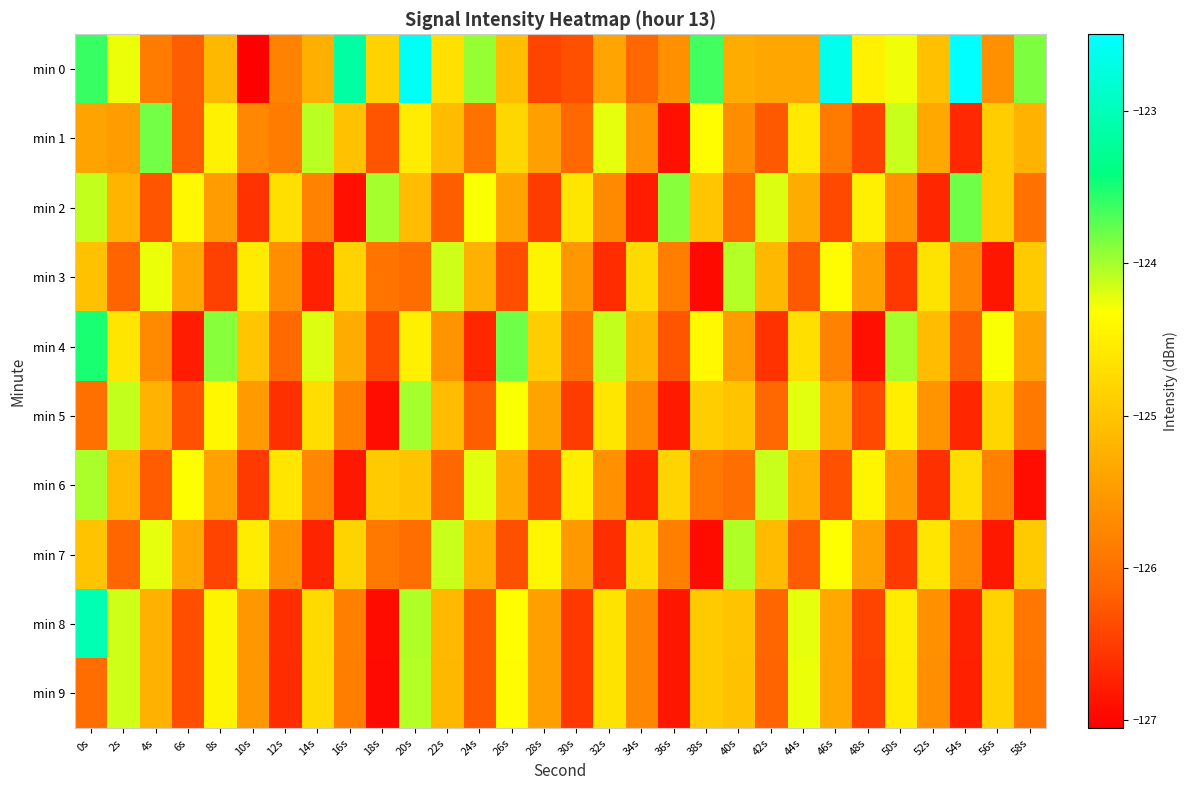

Reading left to right, transcribe all the data shown in this chart.

min 0: 0s=-123.6	2s=-124.3	4s=-125.9	6s=-126.2	8s=-125.2	10s=-127.0	12s=-125.8	14s=-125.3	16s=-123.2	18s=-124.8	20s=-122.6	22s=-124.7	24s=-124.0	26s=-125.1	28s=-126.4	30s=-126.3	32s=-125.4	34s=-126.1	36s=-125.6	38s=-123.6	40s=-125.3	42s=-125.4	44s=-125.4	46s=-122.6	48s=-124.5	50s=-124.3	52s=-125.1	54s=-122.5	56s=-125.6	58s=-123.9
min 1: 0s=-125.4	2s=-125.5	4s=-123.8	6s=-126.2	8s=-124.5	10s=-125.7	12s=-125.9	14s=-124.1	16s=-125.1	18s=-126.3	20s=-124.5	22s=-125.1	24s=-126.0	26s=-124.8	28s=-125.5	30s=-126.1	32s=-124.2	34s=-125.6	36s=-126.9	38s=-124.3	40s=-125.7	42s=-126.2	44s=-124.6	46s=-125.9	48s=-126.5	50s=-124.1	52s=-125.3	54s=-126.7	56s=-124.9	58s=-125.2
min 2: 0s=-124.1	2s=-125.2	4s=-126.3	6s=-124.4	8s=-125.5	10s=-126.6	12s=-124.7	14s=-125.8	16s=-126.9	18s=-124.0	20s=-125.1	22s=-126.2	24s=-124.3	26s=-125.4	28s=-126.5	30s=-124.6	32s=-125.7	34s=-126.8	36s=-123.9	38s=-125.0	40s=-126.1	42s=-124.2	44s=-125.3	46s=-126.4	48s=-124.5	50s=-125.6	52s=-126.7	54s=-123.8	56s=-124.9	58s=-126.0
min 3: 0s=-125.0	2s=-126.2	4s=-124.2	6s=-125.3	8s=-126.5	10s=-124.5	12s=-125.7	14s=-126.8	16s=-124.8	18s=-126.0	20s=-126.0	22s=-124.2	24s=-125.2	26s=-126.3	28s=-124.5	30s=-125.5	32s=-126.7	34s=-124.8	36s=-125.8	38s=-127.0	40s=-124.0	42s=-125.2	44s=-126.2	46s=-124.3	48s=-125.5	50s=-126.5	52s=-124.7	54s=-125.8	56s=-126.8	58s=-125.0
min 4: 0s=-123.5	2s=-124.6	4s=-125.7	6s=-126.8	8s=-123.9	10s=-125.0	12s=-126.1	14s=-124.2	16s=-125.3	18s=-126.4	20s=-124.5	22s=-125.6	24s=-126.7	26s=-123.8	28s=-124.9	30s=-126.0	32s=-124.1	34s=-125.2	36s=-126.3	38s=-124.4	40s=-125.5	42s=-126.6	44s=-124.7	46s=-125.8	48s=-126.9	50s=-124.0	52s=-125.1	54s=-126.2	56s=-124.3	58s=-125.4
min 5: 0s=-126.0	2s=-124.1	4s=-125.2	6s=-126.3	8s=-124.4	10s=-125.5	12s=-126.6	14s=-124.7	16s=-125.8	18s=-126.9	20s=-124.0	22s=-125.1	24s=-126.2	26s=-124.3	28s=-125.4	30s=-126.5	32s=-124.6	34s=-125.7	36s=-126.8	38s=-124.9	40s=-125.0	42s=-126.1	44s=-124.2	46s=-125.3	48s=-126.4	50s=-124.5	52s=-125.6	54s=-126.7	56s=-124.8	58s=-125.9
min 6: 0s=-124.0	2s=-125.1	4s=-126.2	6s=-124.3	8s=-125.4	10s=-126.5	12s=-124.6	14s=-125.7	16s=-126.8	18s=-124.9	20s=-125.0	22s=-126.1	24s=-124.2	26s=-125.3	28s=-126.4	30s=-124.5	32s=-125.6	34s=-126.7	36s=-124.8	38s=-125.9	40s=-126.0	42s=-124.1	44s=-125.2	46s=-126.3	48s=-124.4	50s=-125.5	52s=-126.6	54s=-124.7	56s=-125.8	58s=-126.9
min 7: 0s=-125.0	2s=-126.1	4s=-124.2	6s=-125.3	8s=-126.4	10s=-124.5	12s=-125.6	14s=-126.7	16s=-124.8	18s=-125.9	20s=-126.0	22s=-124.1	24s=-125.2	26s=-126.3	28s=-124.4	30s=-125.5	32s=-126.6	34s=-124.7	36s=-125.8	38s=-126.9	40s=-124.0	42s=-125.1	44s=-126.2	46s=-124.3	48s=-125.4	50s=-126.5	52s=-124.6	54s=-125.7	56s=-126.8	58s=-124.9
min 8: 0s=-123.0	2s=-124.1	4s=-125.2	6s=-126.3	8s=-124.4	10s=-125.5	12s=-126.6	14s=-124.7	16s=-125.8	18s=-126.9	20s=-124.0	22s=-125.1	24s=-126.2	26s=-124.3	28s=-125.4	30s=-126.5	32s=-124.6	34s=-125.7	36s=-126.8	38s=-124.9	40s=-125.0	42s=-126.1	44s=-124.2	46s=-125.3	48s=-126.4	50s=-124.5	52s=-125.6	54s=-126.7	56s=-124.8	58s=-125.9
min 9: 0s=-126.0	2s=-124.2	4s=-125.2	6s=-126.3	8s=-124.5	10s=-125.5	12s=-126.7	14s=-124.8	16s=-125.8	18s=-127.0	20s=-124.0	22s=-125.2	24s=-126.2	26s=-124.3	28s=-125.5	30s=-126.5	32s=-124.7	34s=-125.8	36s=-126.8	38s=-125.0	40s=-125.0	42s=-126.2	44s=-124.2	46s=-125.3	48s=-126.5	50s=-124.5	52s=-125.7	54s=-126.8	56s=-124.8	58s=-126.0